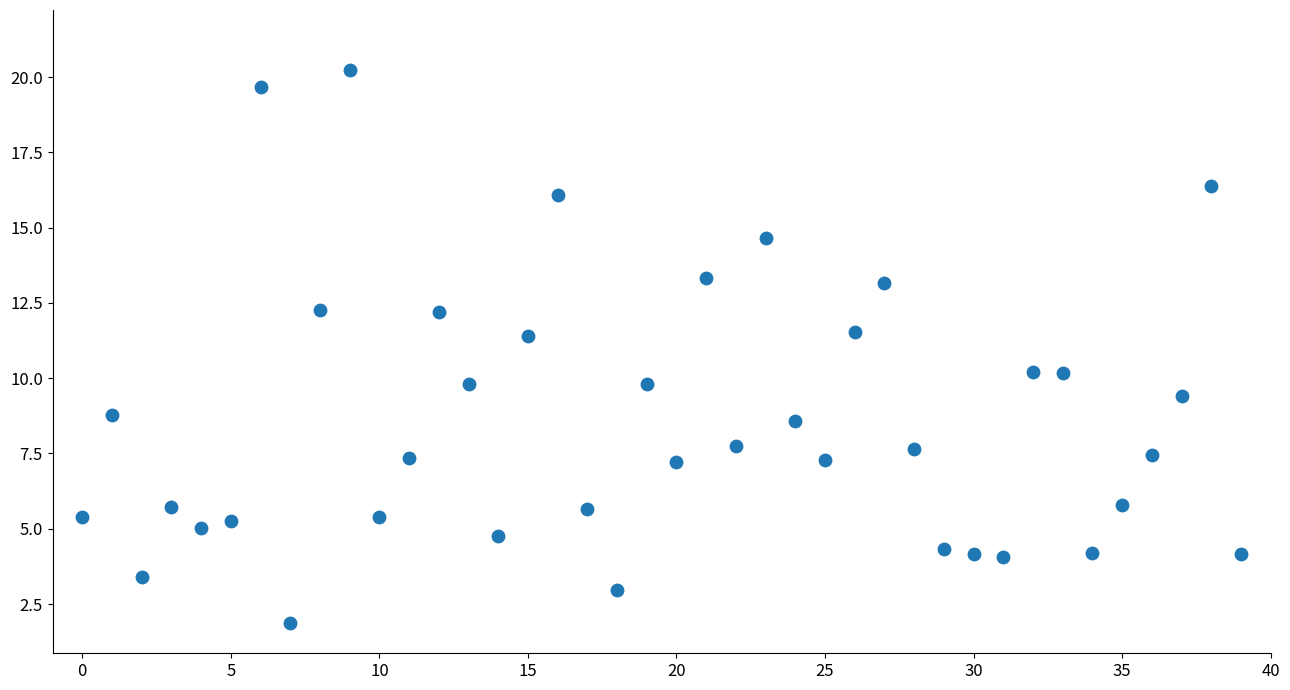

What is the range of Y values (max minus min)?

18.4